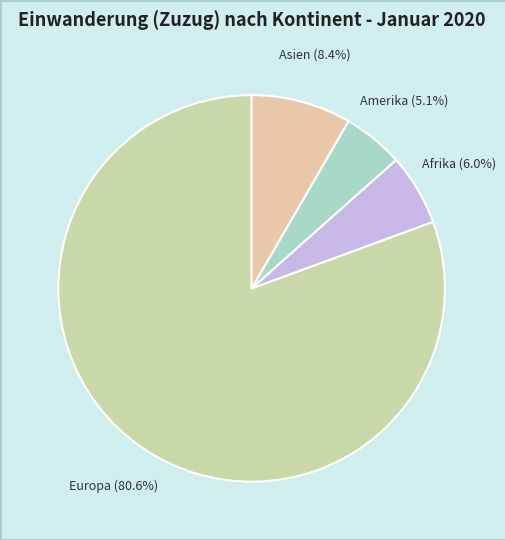

Is there any slice that represents more than half of the pie?

Yes